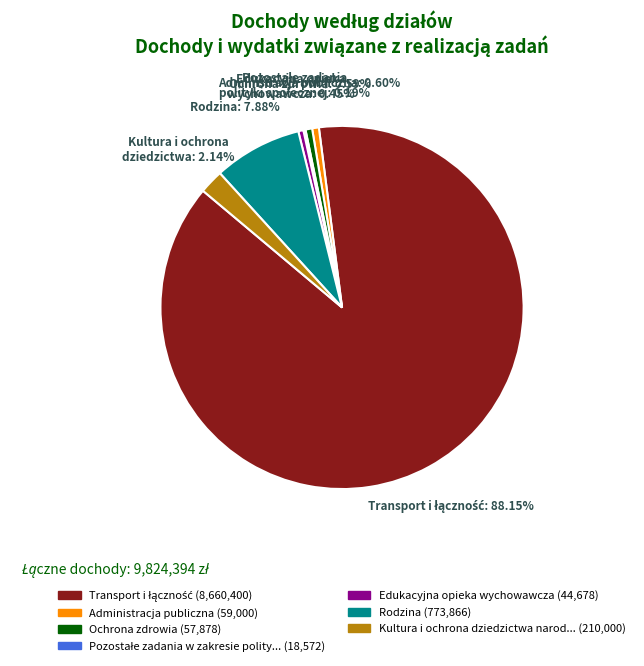

Is there any slice that represents more than half of the pie?

Yes